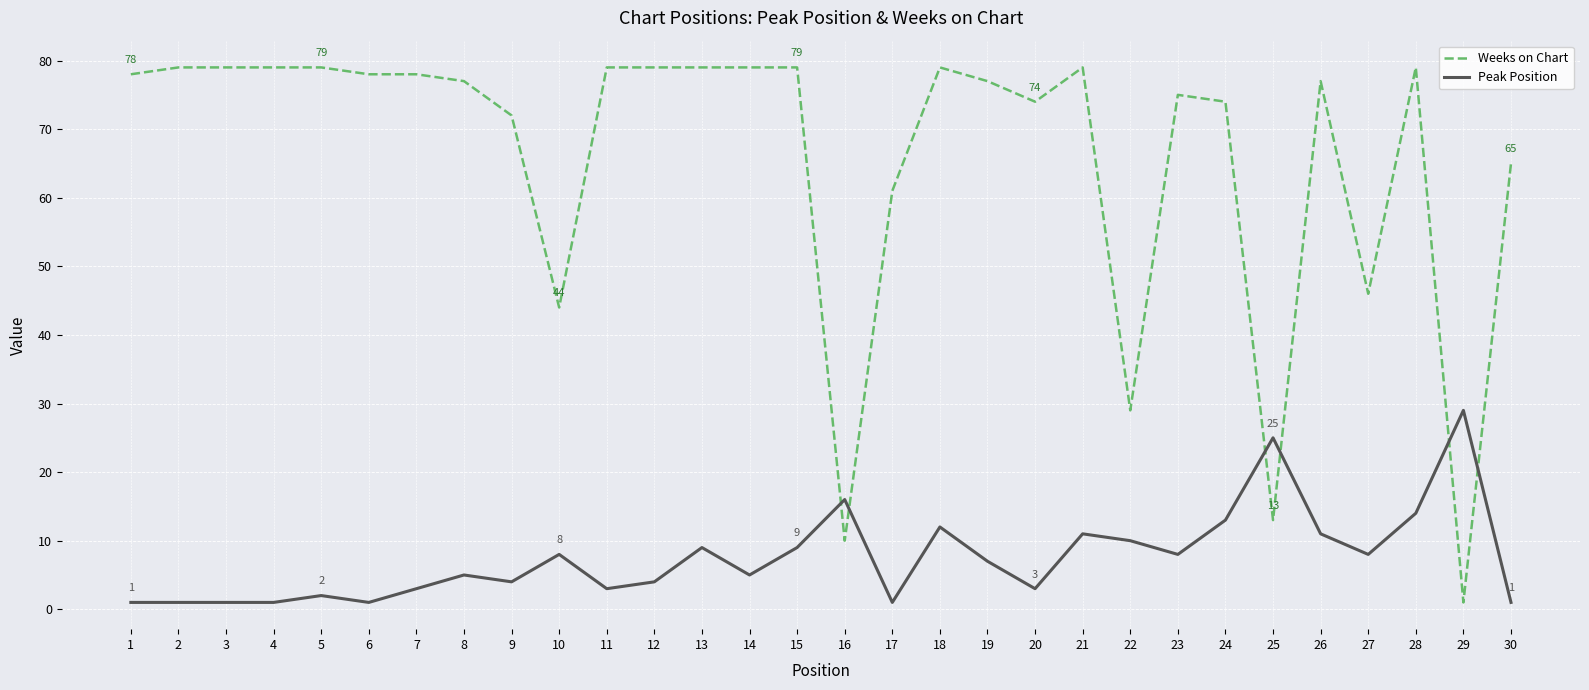

What is the sum of all Peak Position values?

226